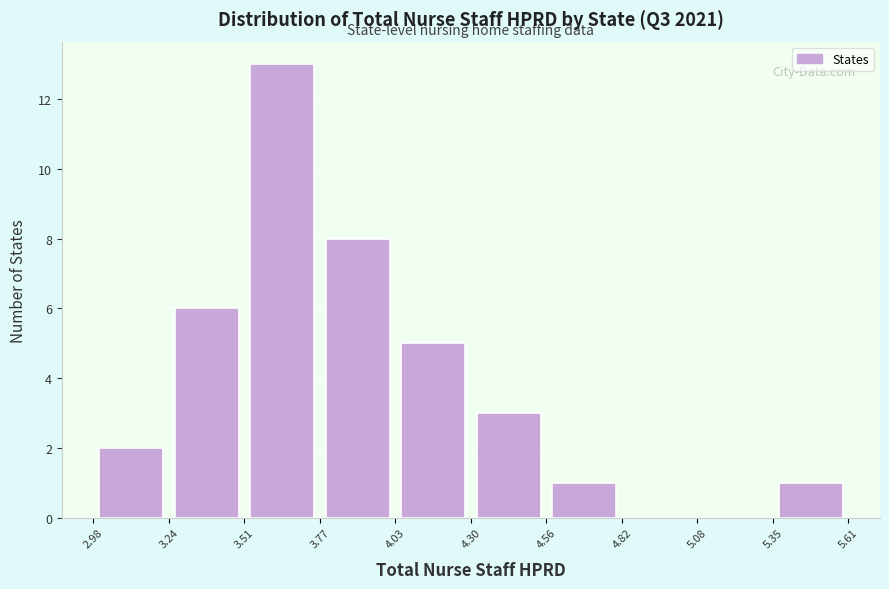

Over which range of the x-axis is the bar tallest?

3.51 to 3.77